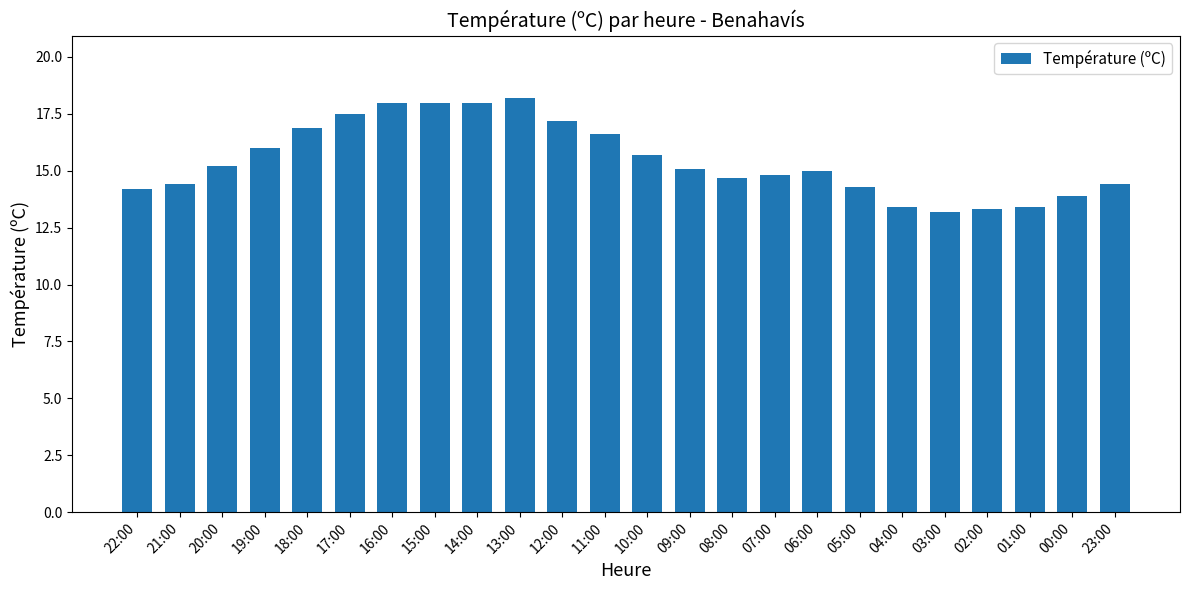

What is the ratio of the value at 14:00 to the value at 09:00?

1.2